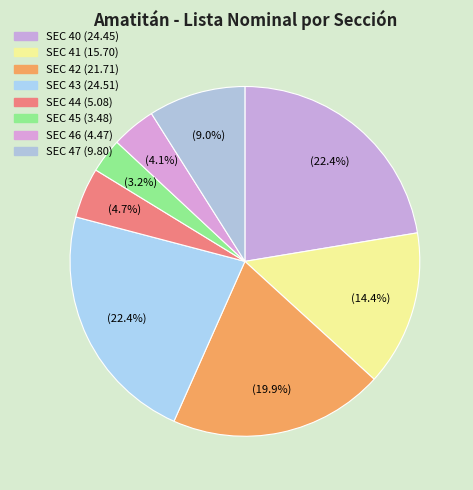

To the nearest percent, what portion does SEC 46 represent?

4%